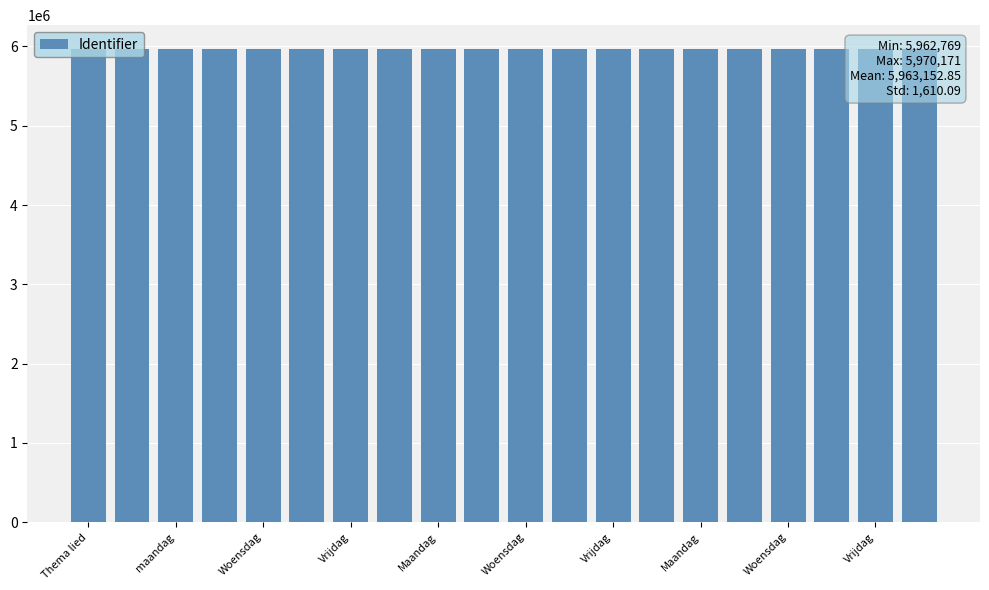

How many distinct data groups are displayed?

1